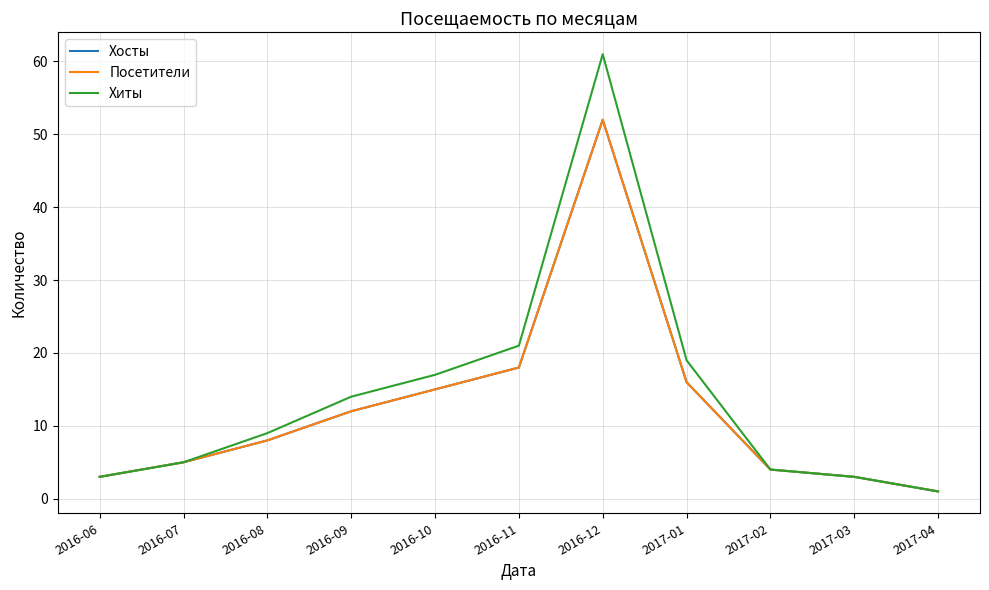

Reading left to right, transcribe all the data shown in this chart.

Хосты: 2016-06=3	2016-07=5	2016-08=8	2016-09=12	2016-10=15	2016-11=18	2016-12=52	2017-01=16	2017-02=4	2017-03=3	2017-04=1
Посетители: 2016-06=3	2016-07=5	2016-08=8	2016-09=12	2016-10=15	2016-11=18	2016-12=52	2017-01=16	2017-02=4	2017-03=3	2017-04=1
Хиты: 2016-06=3	2016-07=5	2016-08=9	2016-09=14	2016-10=17	2016-11=21	2016-12=61	2017-01=19	2017-02=4	2017-03=3	2017-04=1